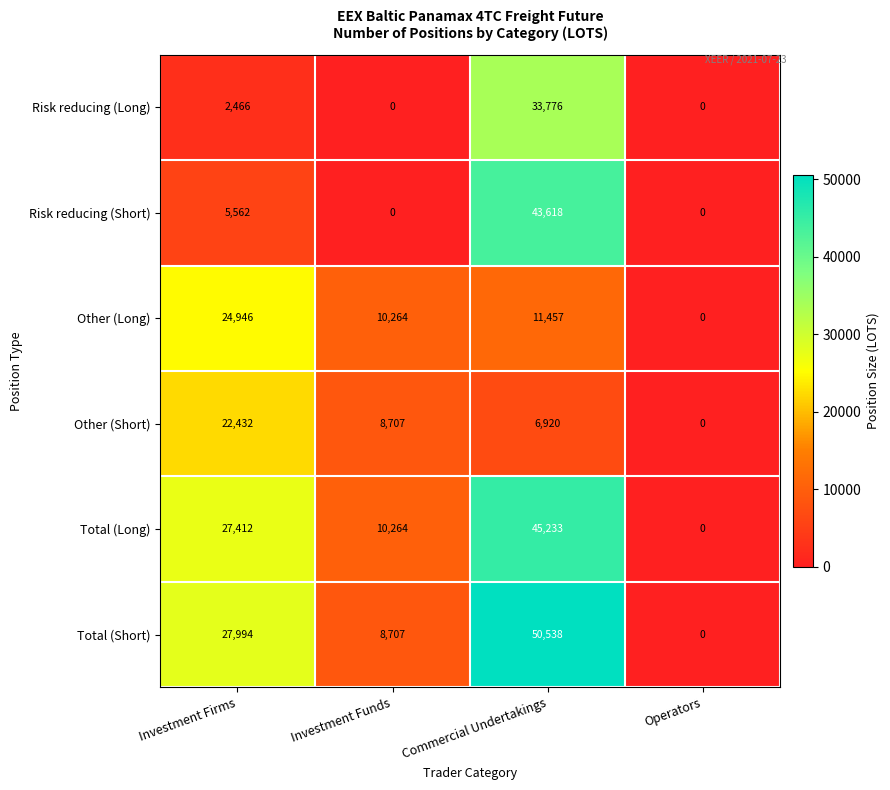

Rank the categories by Total (Short) value from lowest to highest.

Operators, Investment Funds, Investment Firms, Commercial Undertakings